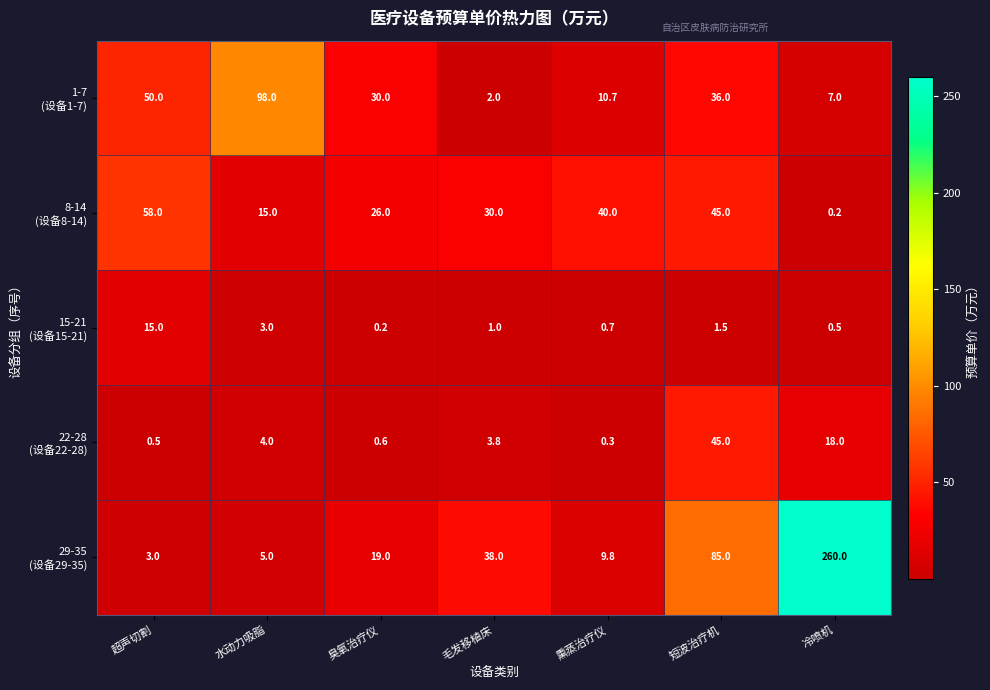

What is the difference between the highest and lowest values at 超声切割?

57.5